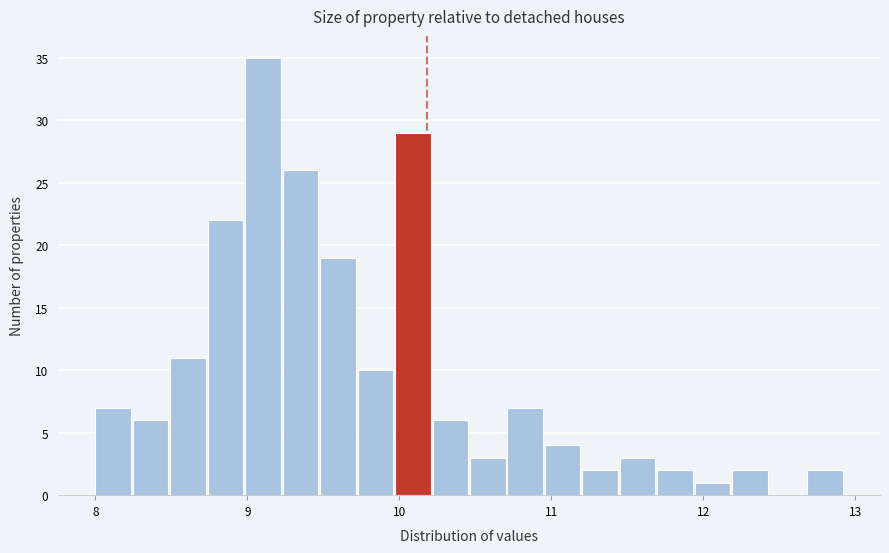

Around what value on the x-axis is the tallest bar? Give the approximate position of its centre, as read against the axis.

9.1